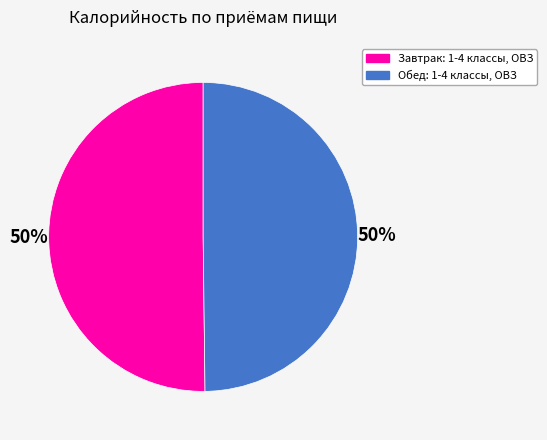

How many slices are in this pie chart?

2